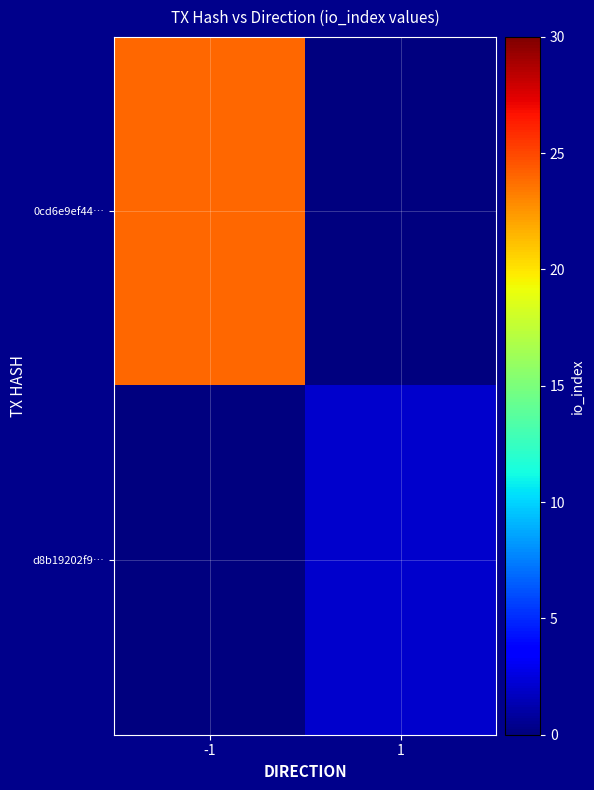

At which category is the sum across all series the highest?

-1